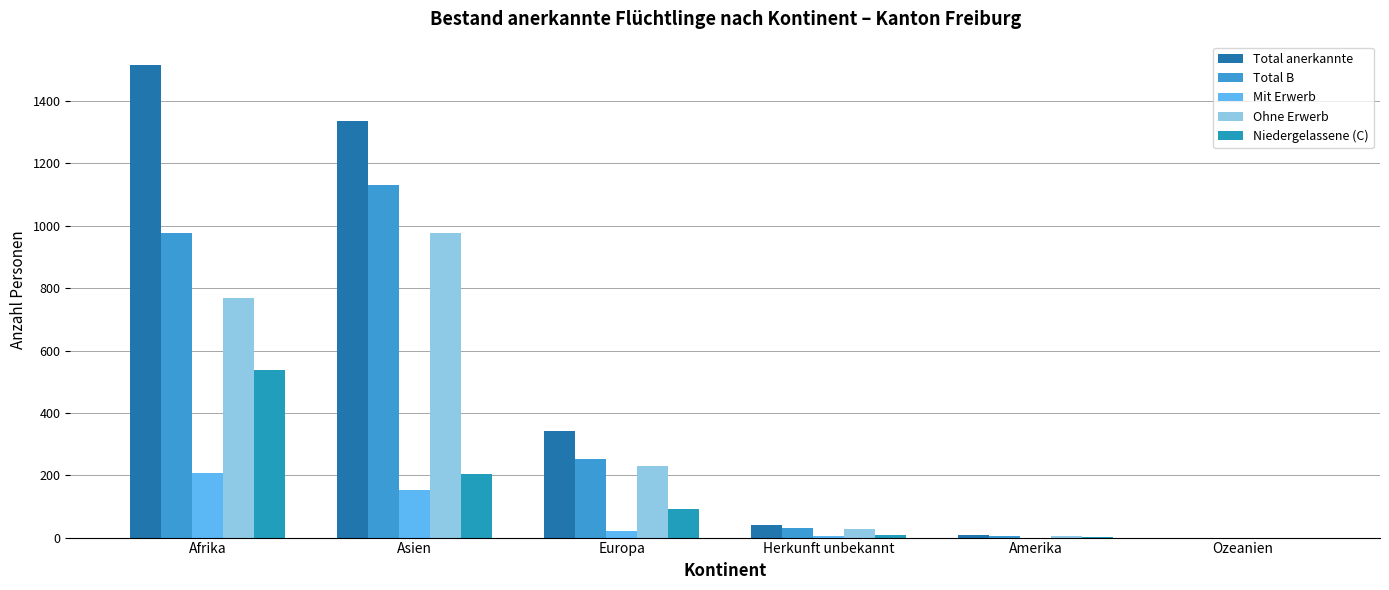

The Niedergelassene (C) series shows 84 at Asien. True or false?

False